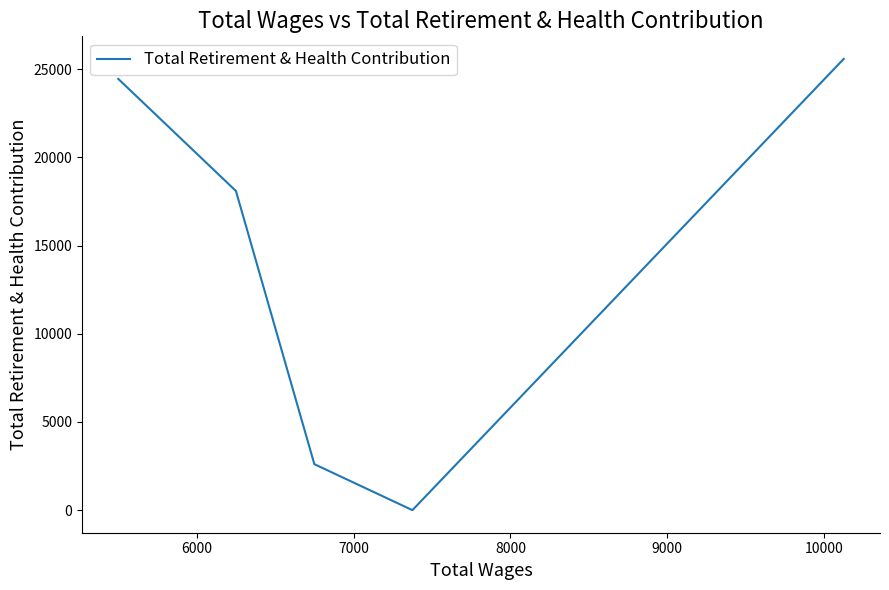

What is the difference between the second highest and second lowest values?

21837